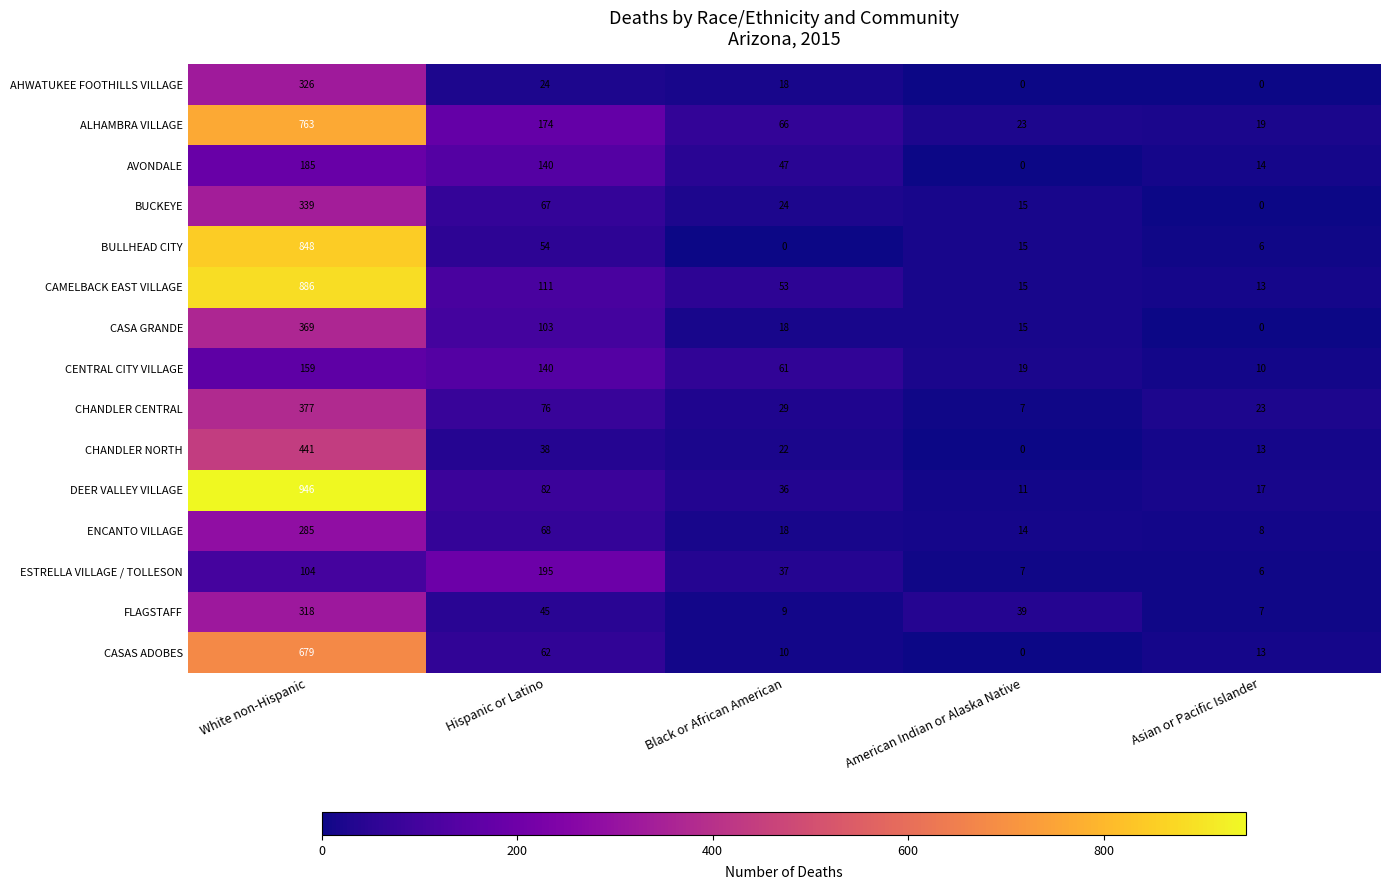

What is the sum of the ALHAMBRA VILLAGE values at Hispanic or Latino and Black or African American?

240